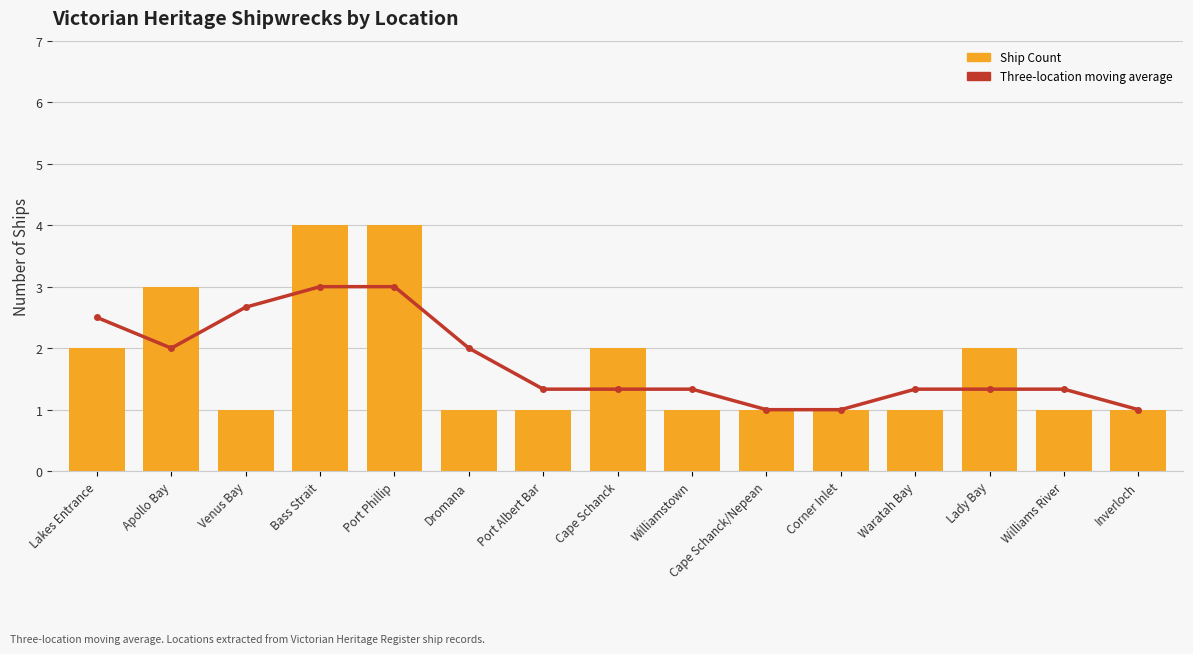

Which series has the widest spread of values?

Ship Count